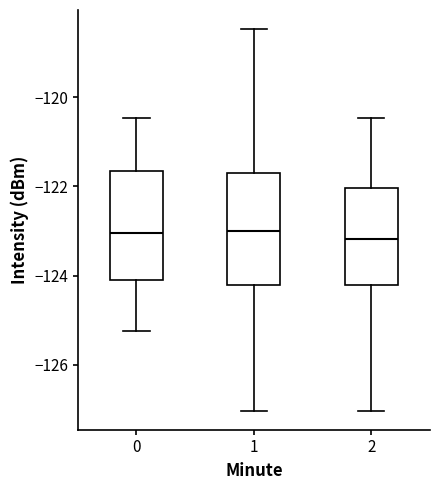

Reading left to right, transcribe this box plot: for each box, give where its median line is, the range the box spans, and where its two whiskers end, as read against the y-axis. The values are not printed on the chart, so give them approximately, as read against the axis.

0: median -123.0, box -124.2 to -121.6, whiskers -125.2 to -120.4
1: median -123.0, box -124.2 to -121.8, whiskers -127.0 to -118.4
2: median -123.2, box -124.2 to -122.0, whiskers -127.0 to -120.4